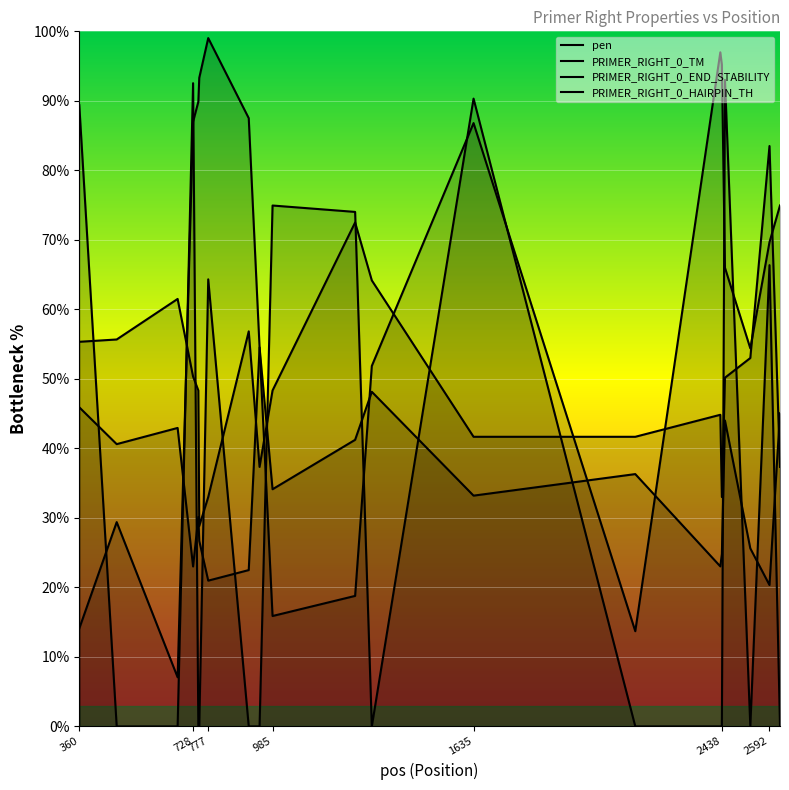

What is the sum of all pen values?

1206.0